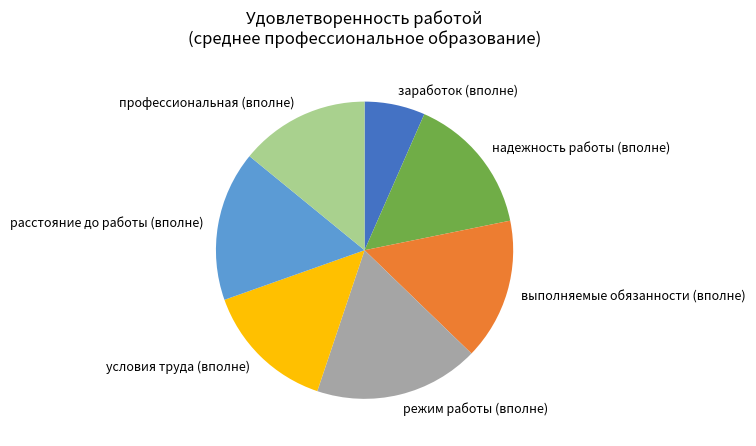

What is the ratio of the value at условия труда (вполне) to the value at расстояние до работы (вполне)?

0.9